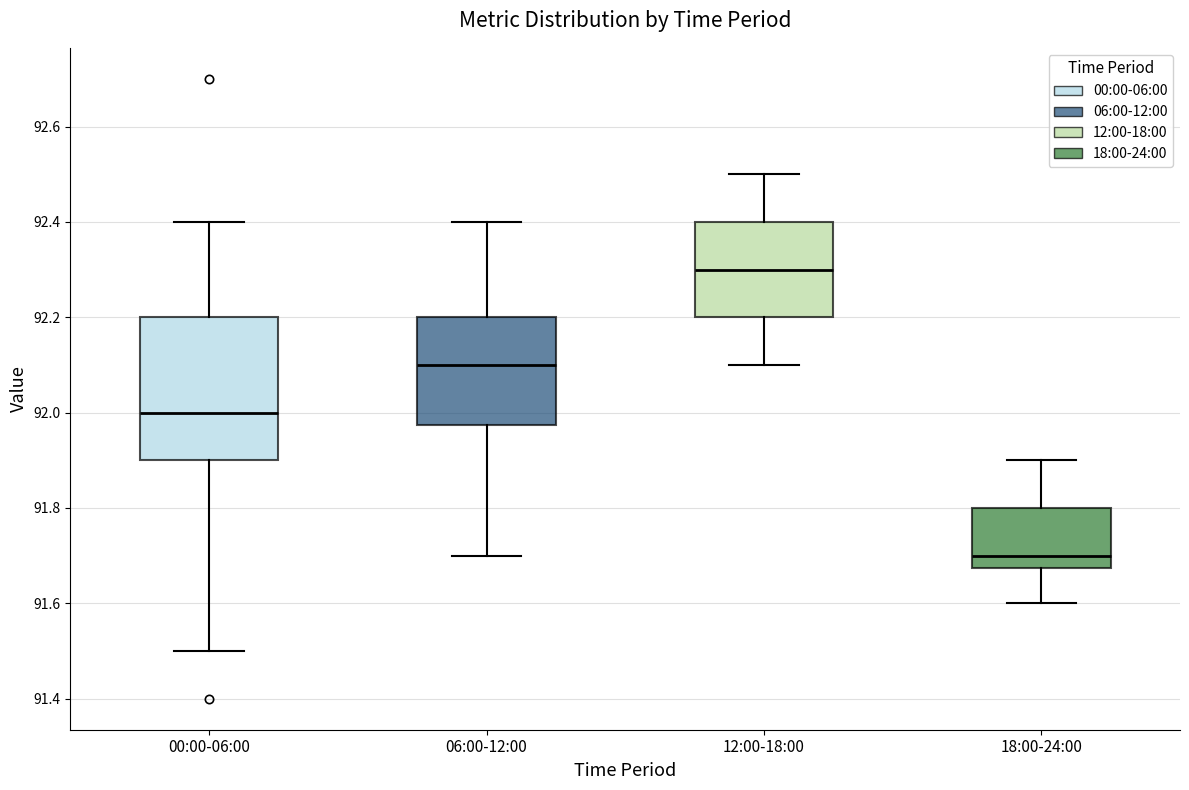

Reading left to right, transcribe this box plot: for each box, give where its median line is, the range the box spans, and where its two whiskers end, as read against the y-axis. The values are not printed on the chart, so give them approximately, as read against the axis.

00:00-06:00: median 92.00, box 91.90 to 92.20, whiskers 91.50 to 92.40
06:00-12:00: median 92.10, box 91.98 to 92.20, whiskers 91.70 to 92.40
12:00-18:00: median 92.30, box 92.20 to 92.40, whiskers 92.10 to 92.50
18:00-24:00: median 91.70, box 91.68 to 91.80, whiskers 91.60 to 91.90